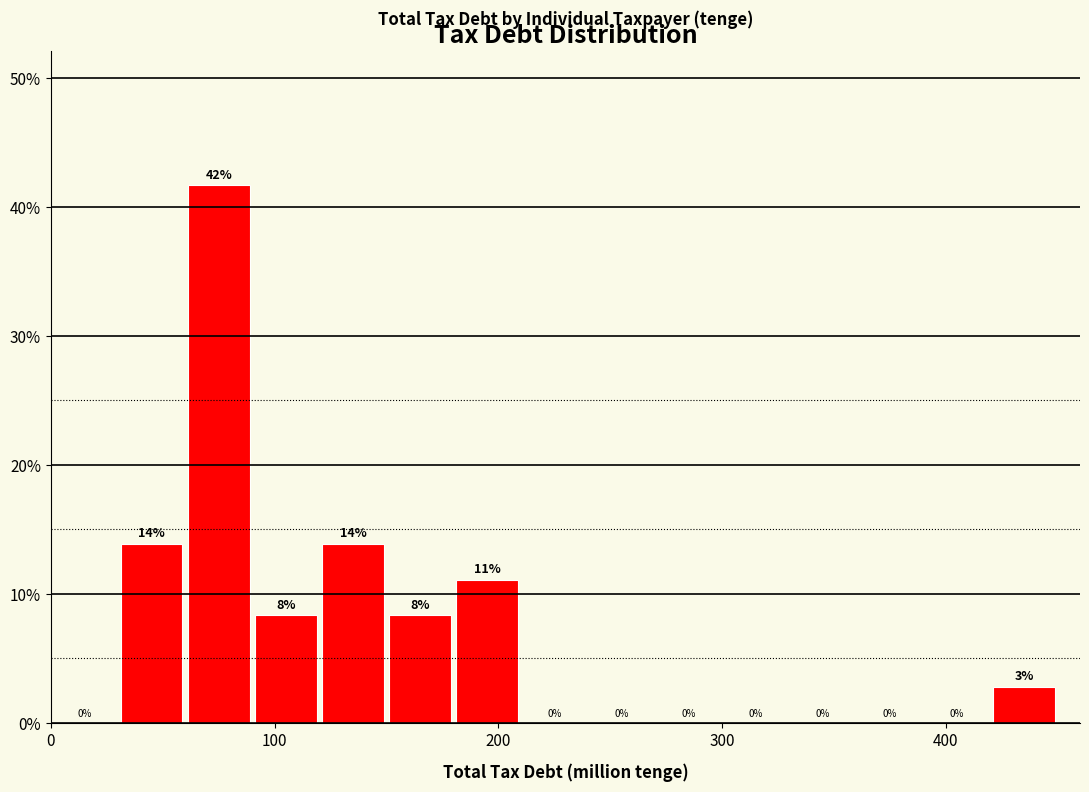

Around what value on the x-axis is the tallest bar? Give the approximate position of its centre, as read against the axis.

80